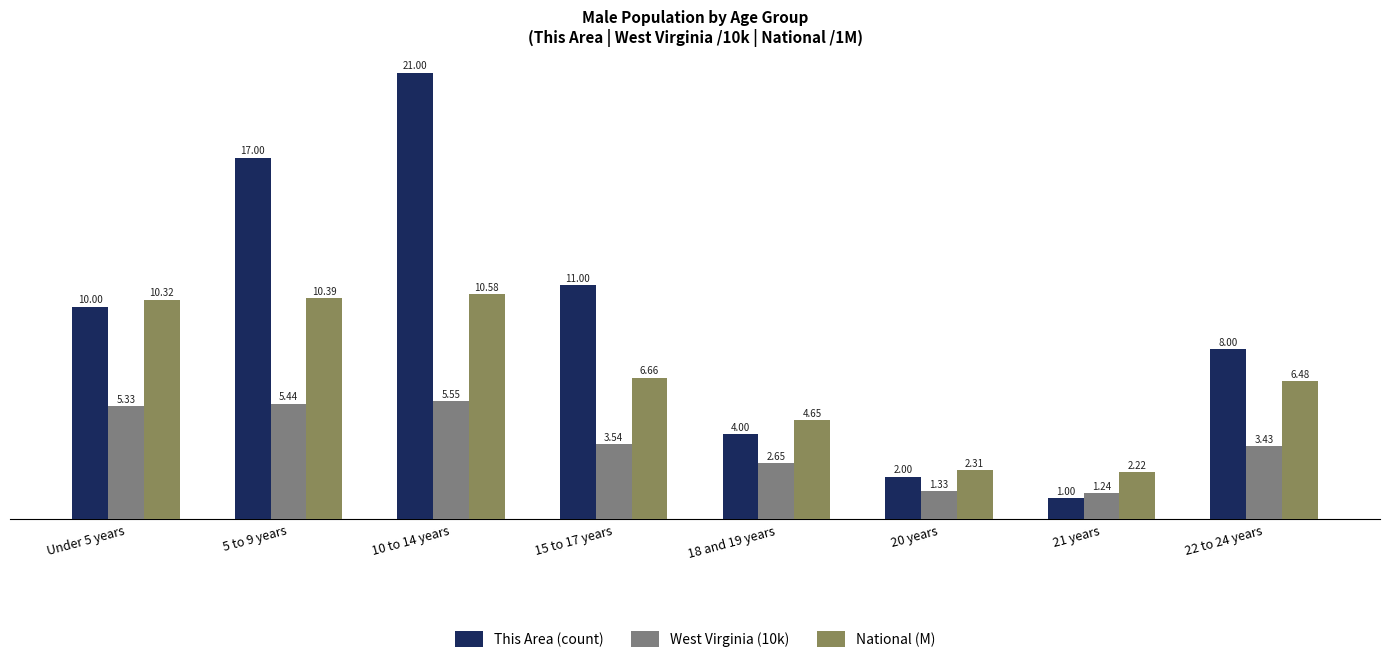

At which category does the chart reach its peak across all series?

10 to 14 years